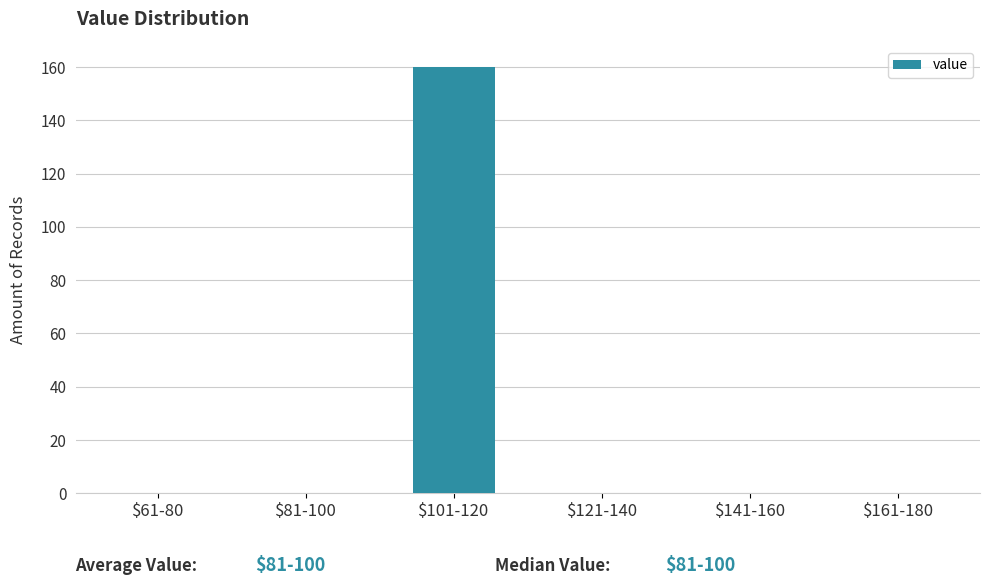

What is the greatest value displayed?

160